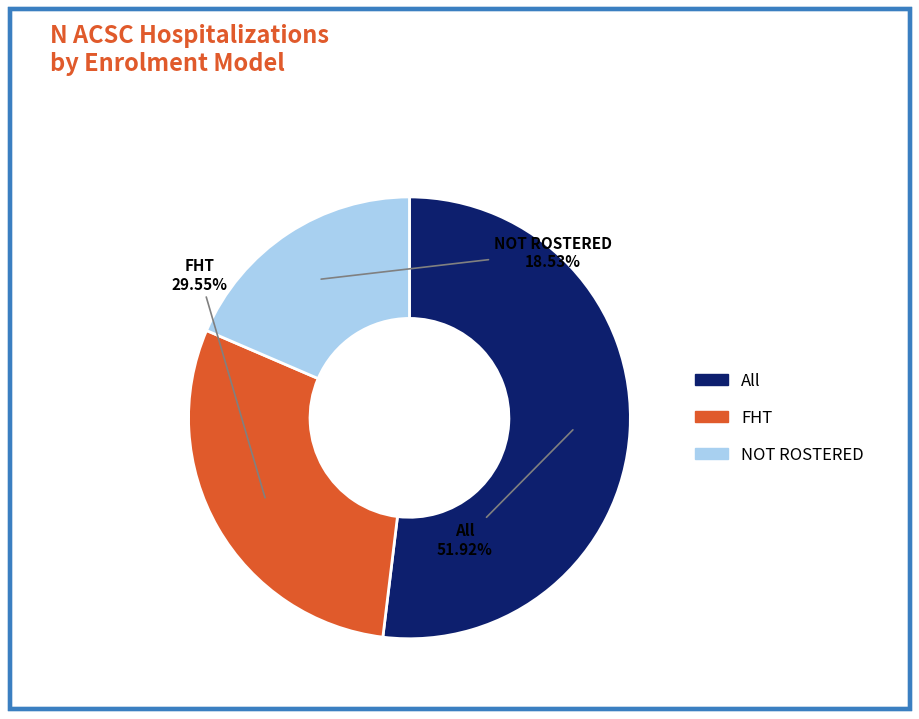

Which category has the smallest portion of the pie?

NOT ROSTERED